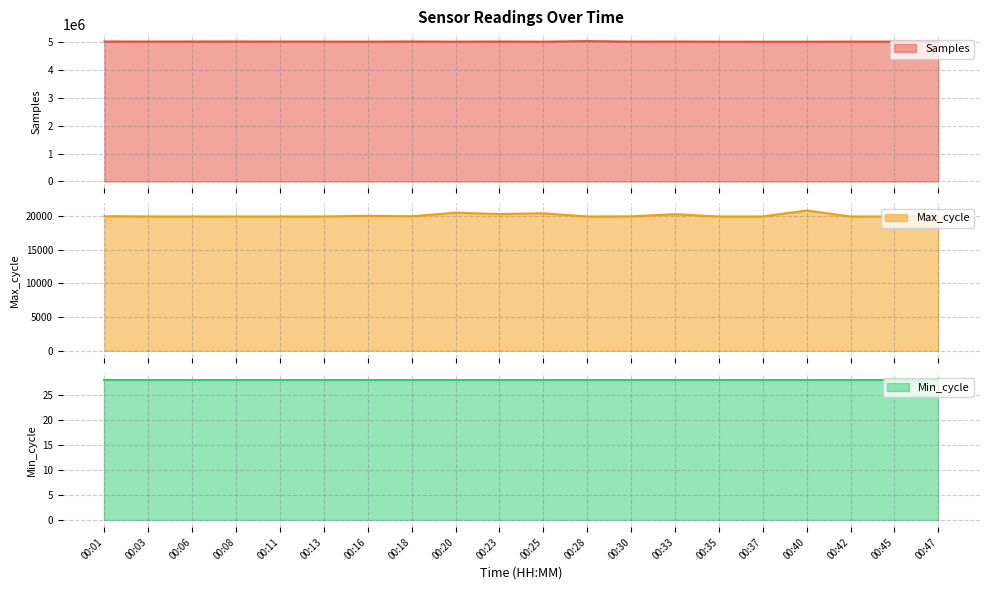

Rank the categories by Max_cycle value from lowest to highest.

00:42, 00:08, 00:45, 00:11, 00:28, 00:35, 00:06, 00:03, 00:37, 00:13, 00:30, 00:18, 00:01, 00:47, 00:16, 00:33, 00:23, 00:25, 00:20, 00:40